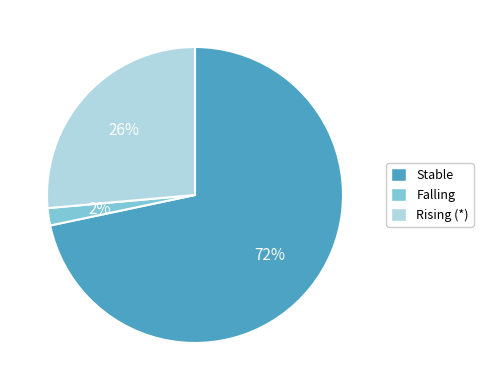

To the nearest percent, what is the average slice percentage?

33%